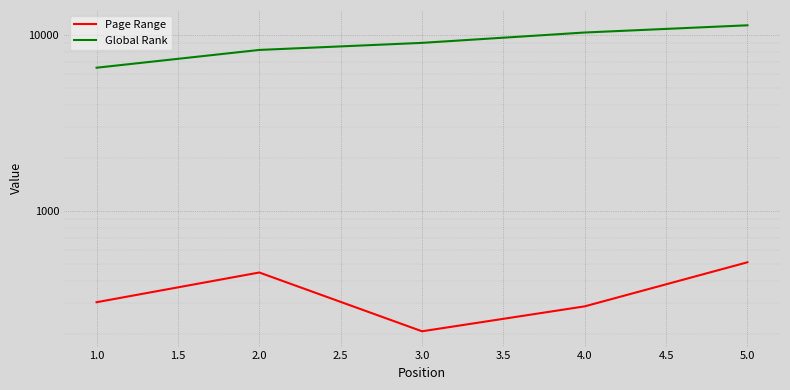

Count the number of categories in the chart.

5